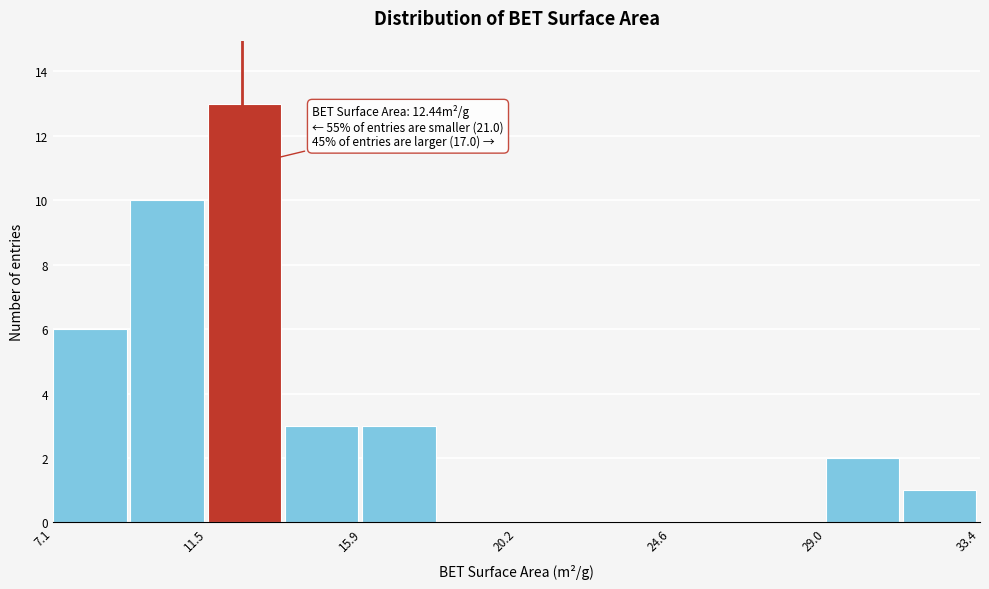

Which range on the x-axis has the tallest bar?

11.5 to 13.5